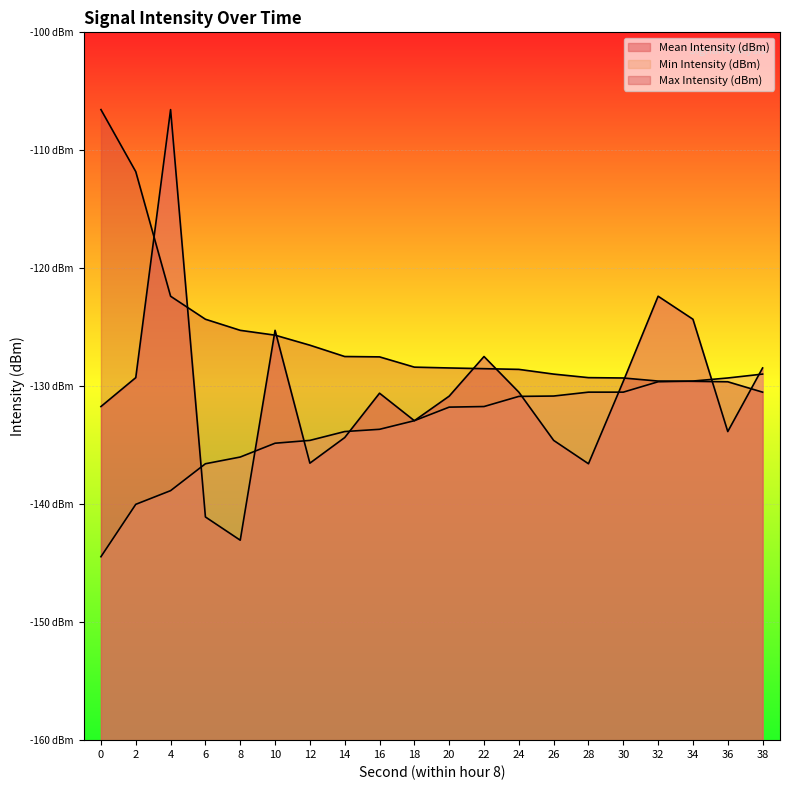

What is the smallest value displayed?

-144.4